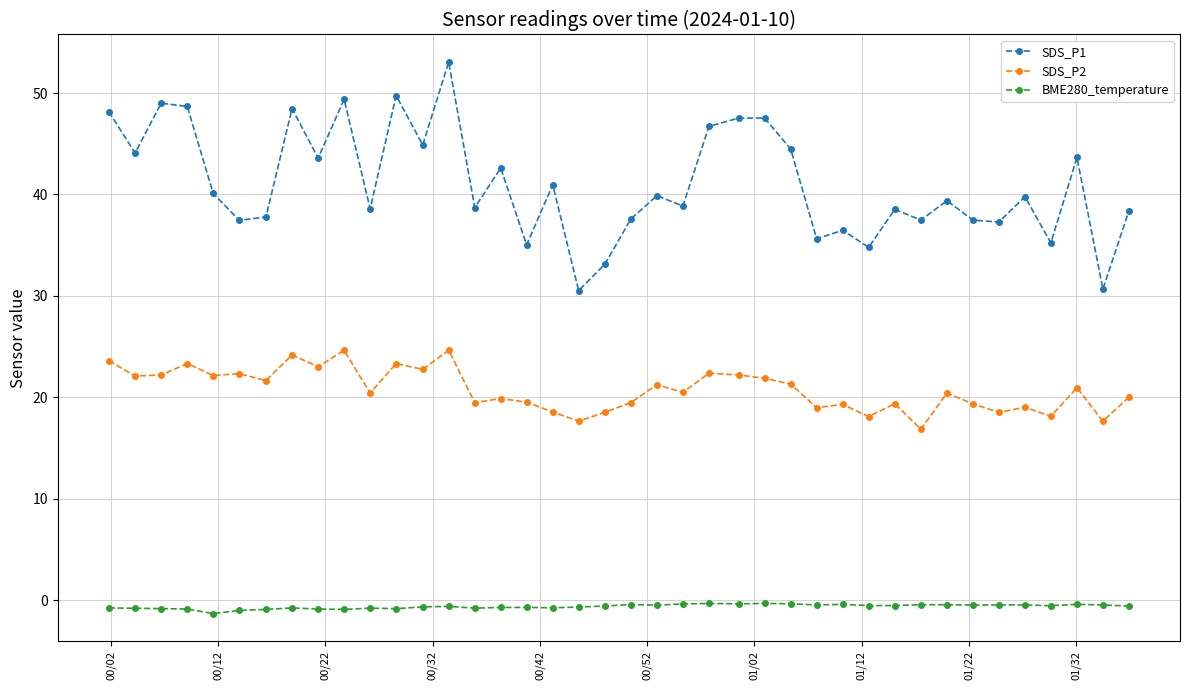

Which series has the largest total across all categories?

SDS_P1